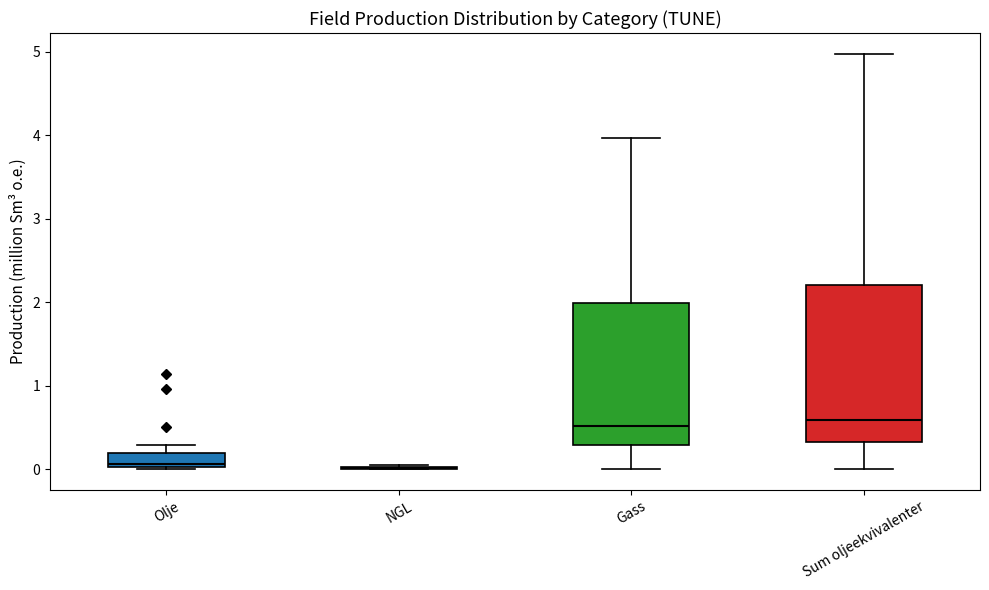

Which box is the tallest, from its lower edge to its upper edge?

Sum oljeekvivalenter